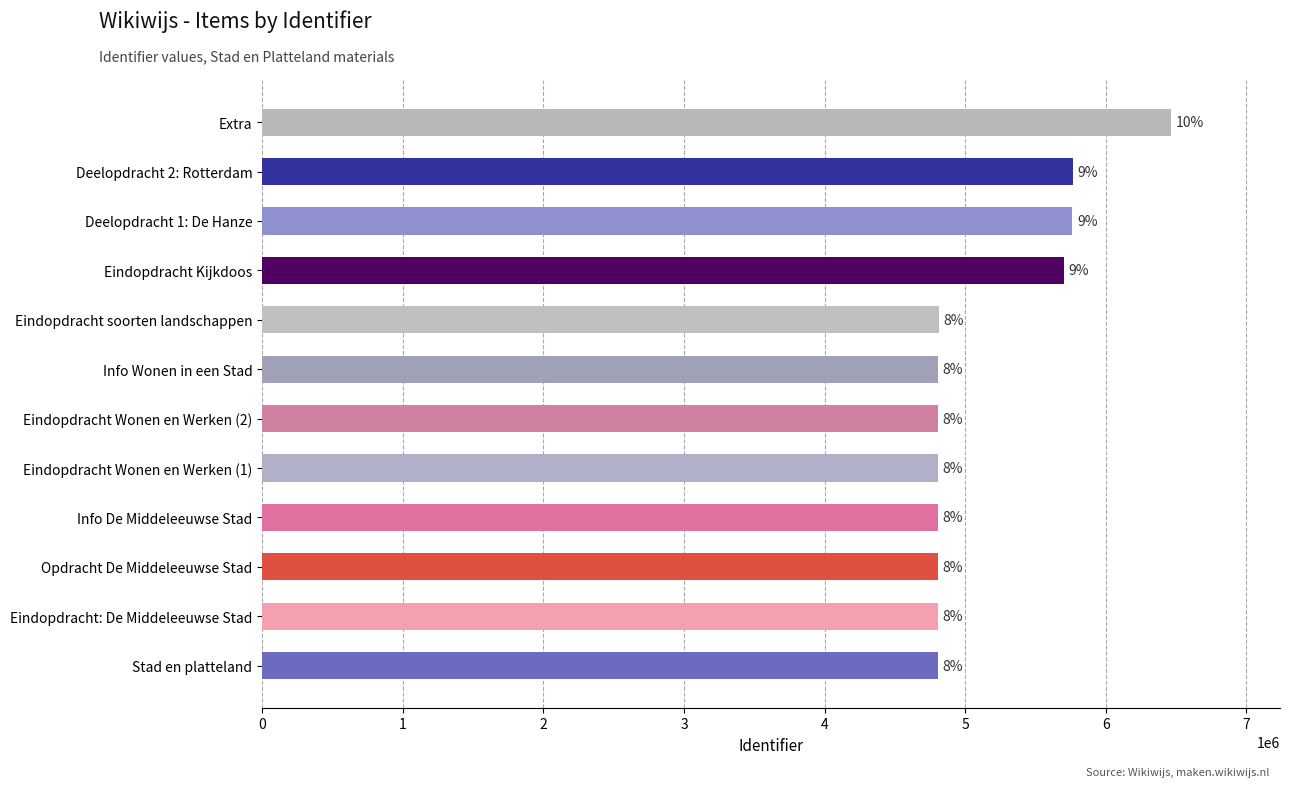

Does the chart contain stacked bars?

No